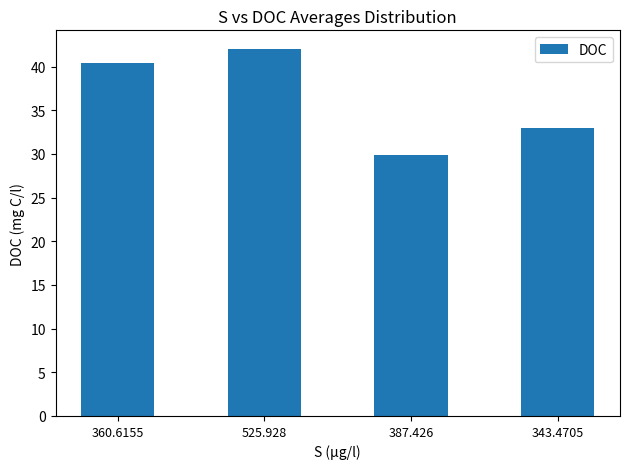

Rank the categories by value from highest to lowest.

525.928, 360.6155, 343.4705, 387.426